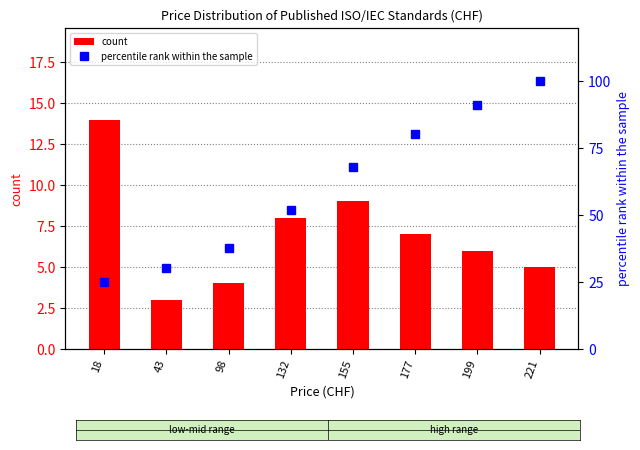

At which category is the sum across all series the highest?

221